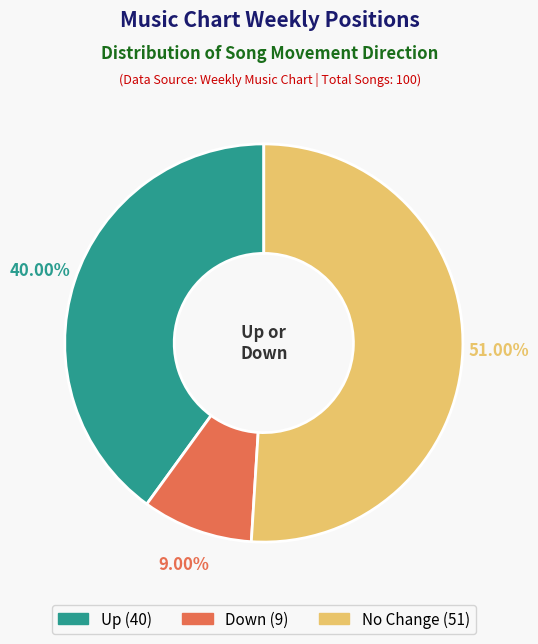

Is there any slice that represents more than half of the pie?

Yes